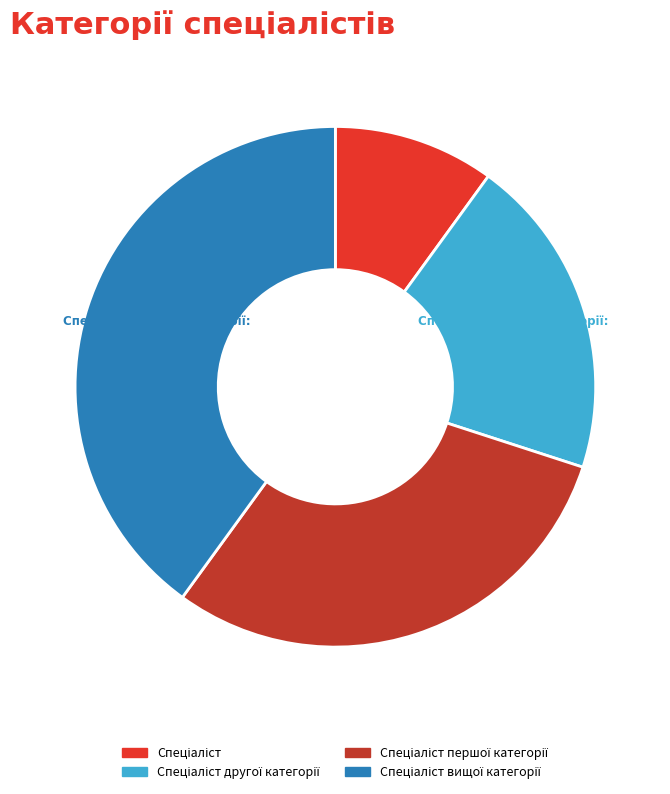

Is there a majority slice in this chart?

No